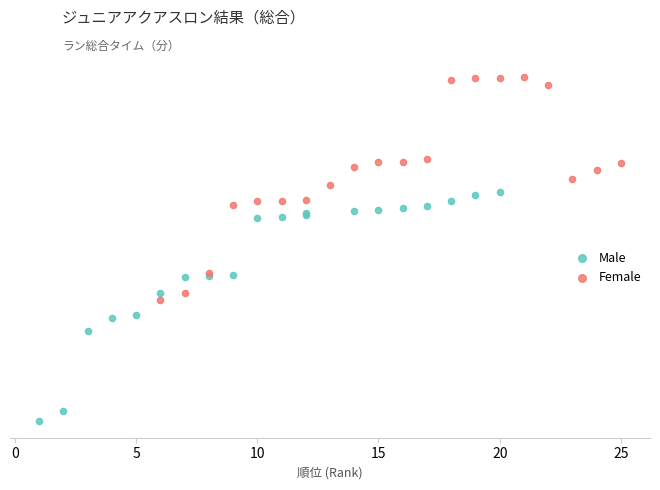

Which series reaches the maximum Y coordinate?

Female